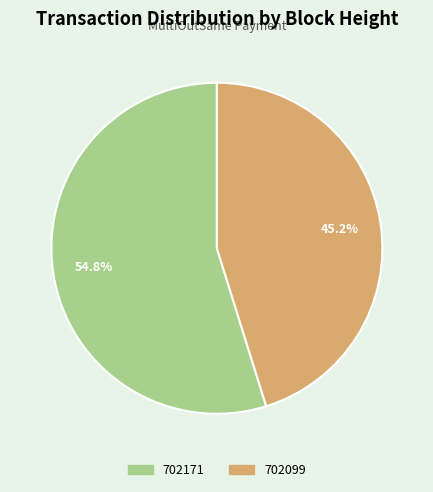

Count the number of slices in the pie.

2